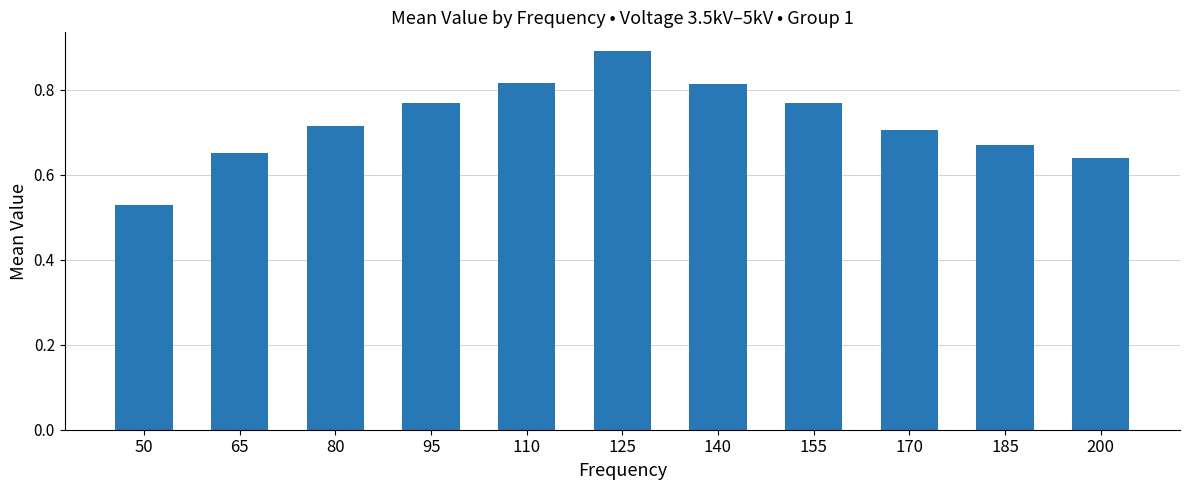

Which category has the lowest value across all series?

50